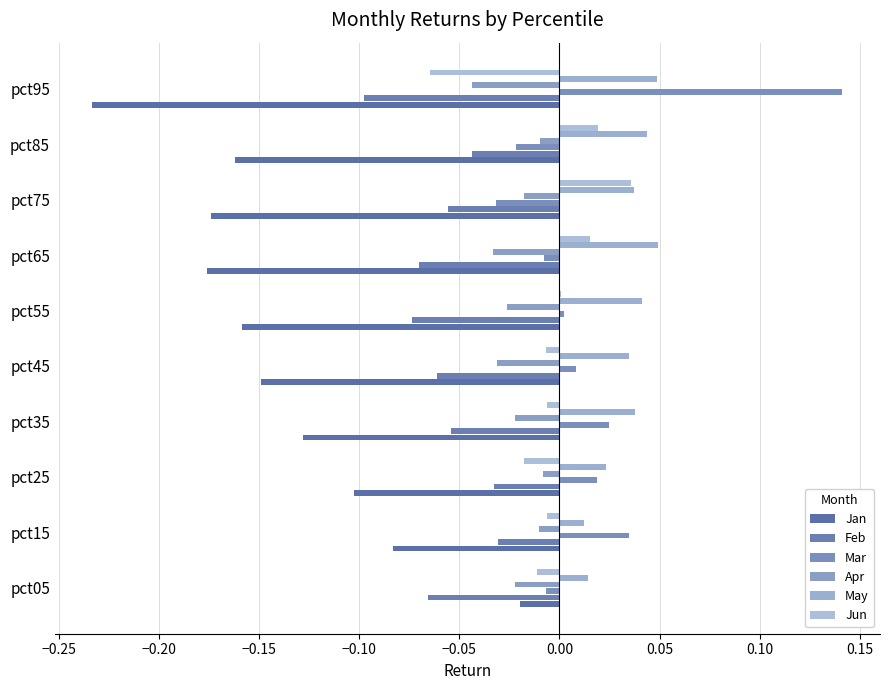

How many distinct data groups are displayed?

6